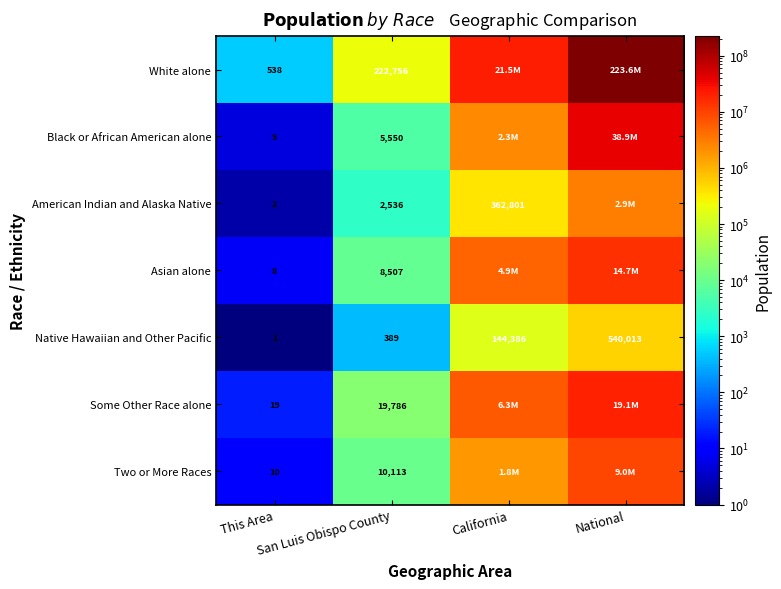

List the labels in order of Native Hawaiian and Other Pacific value, largest first.

National, California, San Luis Obispo County, This Area